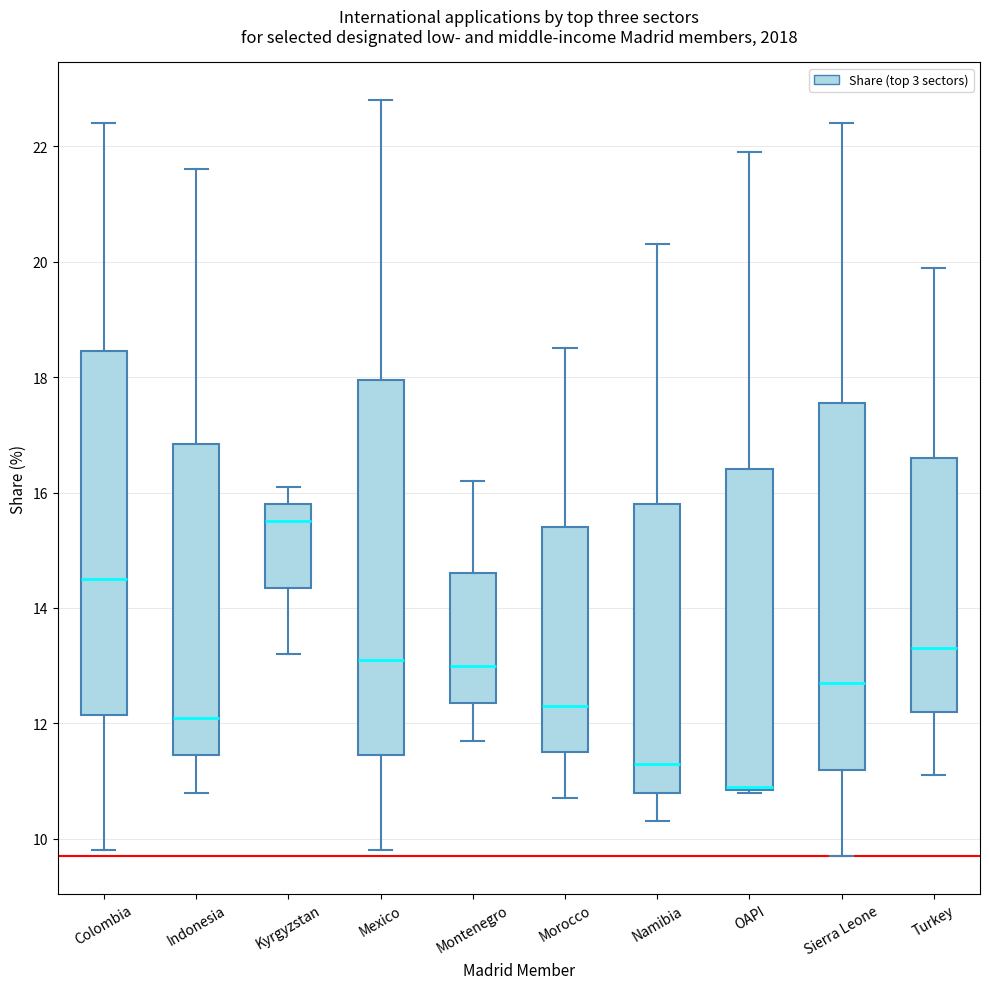

Reading left to right, read every box against the y-axis: the position of its median line, the range the box covers, and the ends of its whiskers. The values are not printed on the chart, so give them approximately, as read against the axis.

Colombia: median 14.6, box 12.2 to 18.4, whiskers 9.8 to 22.4
Indonesia: median 12.2, box 11.4 to 16.8, whiskers 10.8 to 21.6
Kyrgyzstan: median 15.6, box 14.4 to 15.8, whiskers 13.2 to 16.2
Mexico: median 13.2, box 11.4 to 18.0, whiskers 9.8 to 22.8
Montenegro: median 13.0, box 12.4 to 14.6, whiskers 11.8 to 16.2
Morocco: median 12.4, box 11.6 to 15.4, whiskers 10.8 to 18.6
Namibia: median 11.4, box 10.8 to 15.8, whiskers 10.4 to 20.4
OAPI: median 11.0 (drawn on the box's lower edge), box 10.8 to 16.4, whiskers 10.8 to 22.0
Sierra Leone: median 12.8, box 11.2 to 17.6, whiskers 9.8 to 22.4
Turkey: median 13.4, box 12.2 to 16.6, whiskers 11.2 to 20.0